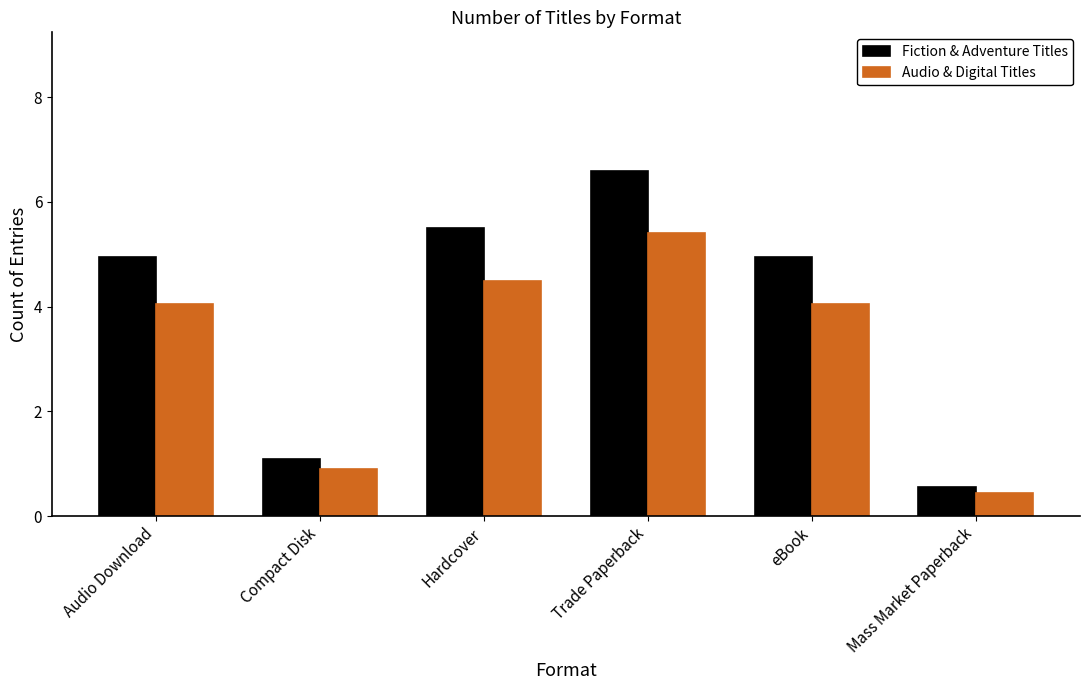

What is the label of the 2nd bar from the right?

eBook